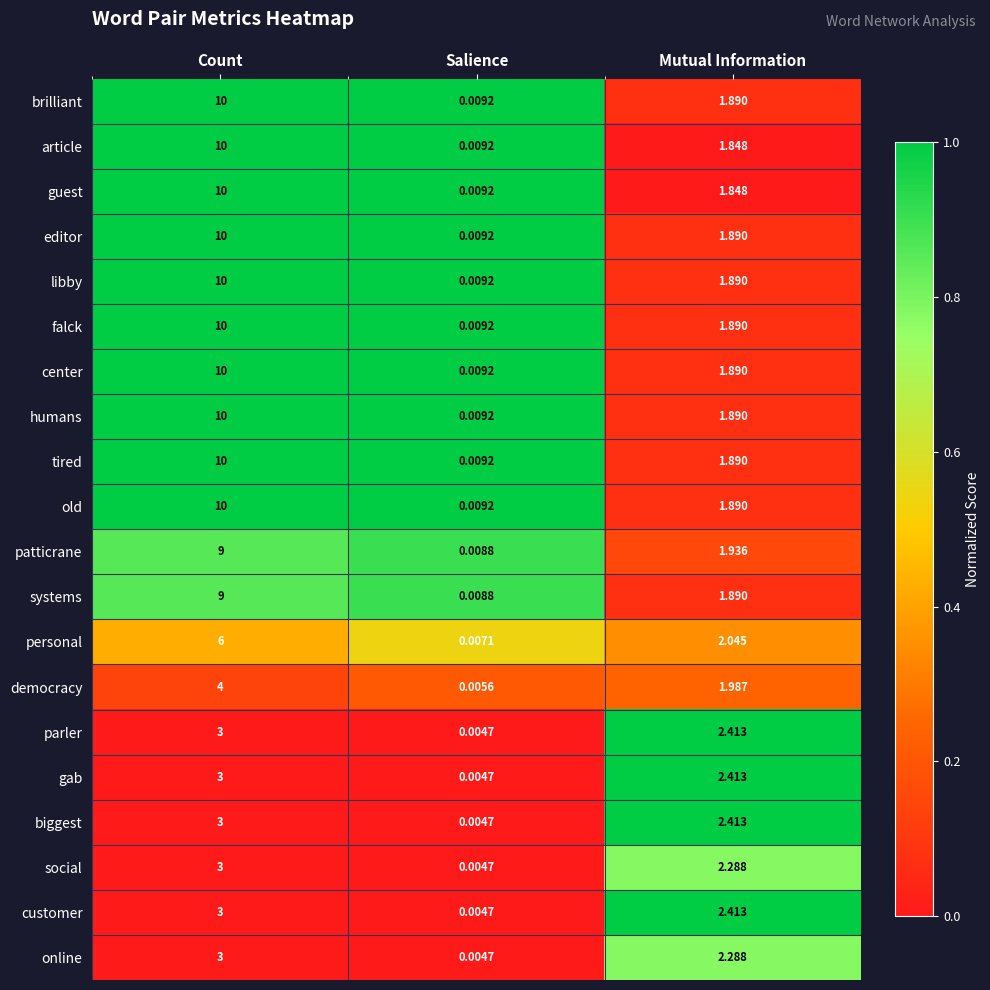

List the labels in order of online value, smallest first.

Salience, Mutual Information, Count